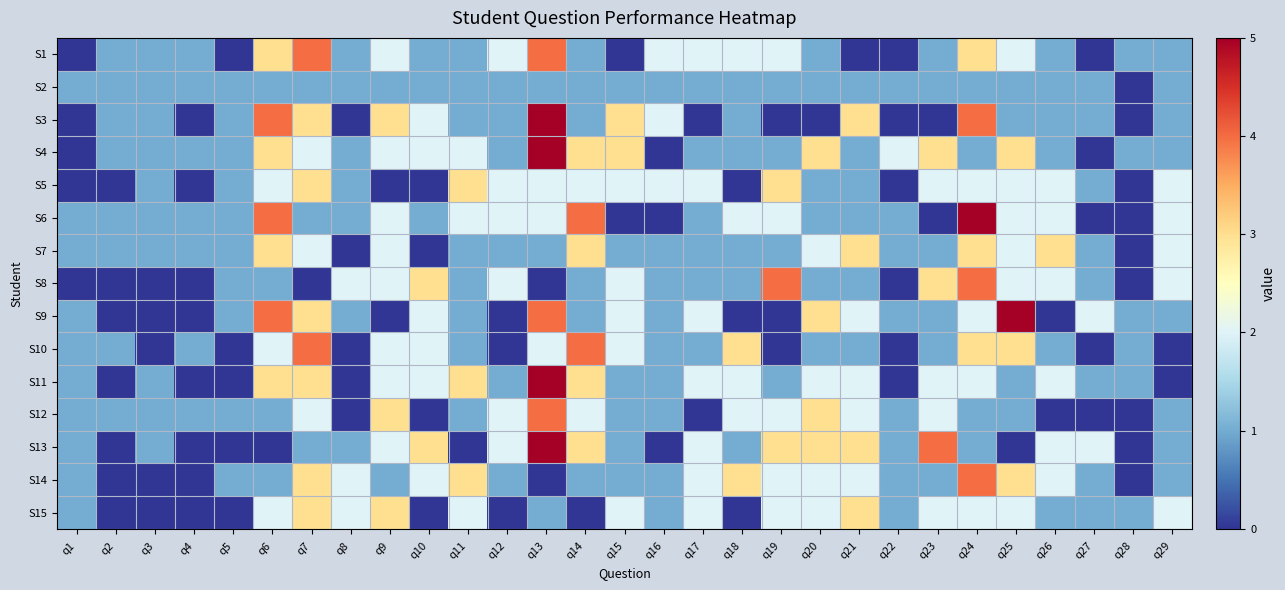

What is the difference between the highest and lowest values at q10?

3